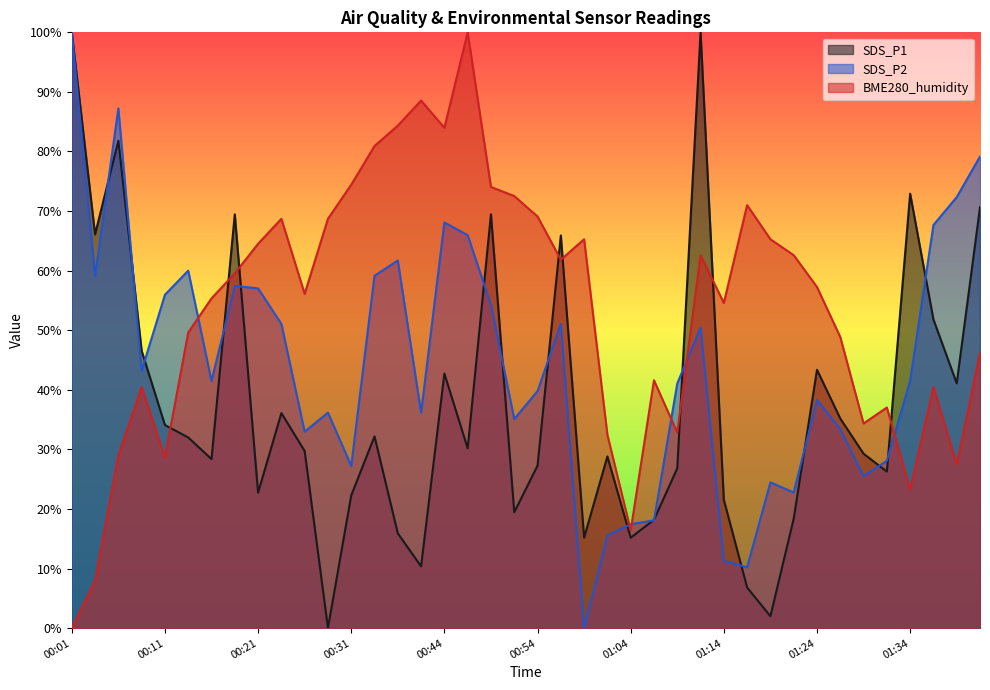

What is the label of the 4th point from the left?

00:09